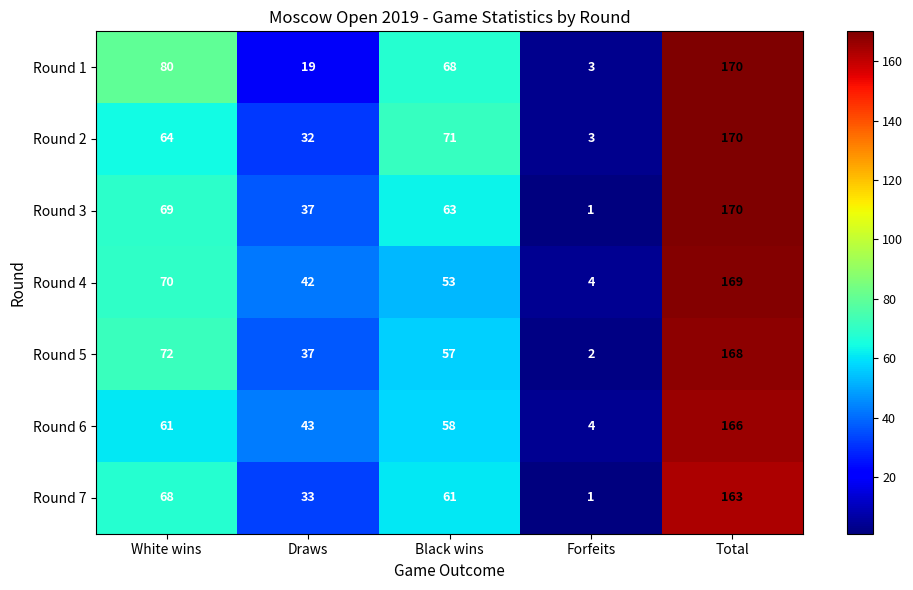

Is it true that Round 5 equals 3 at Forfeits?

False